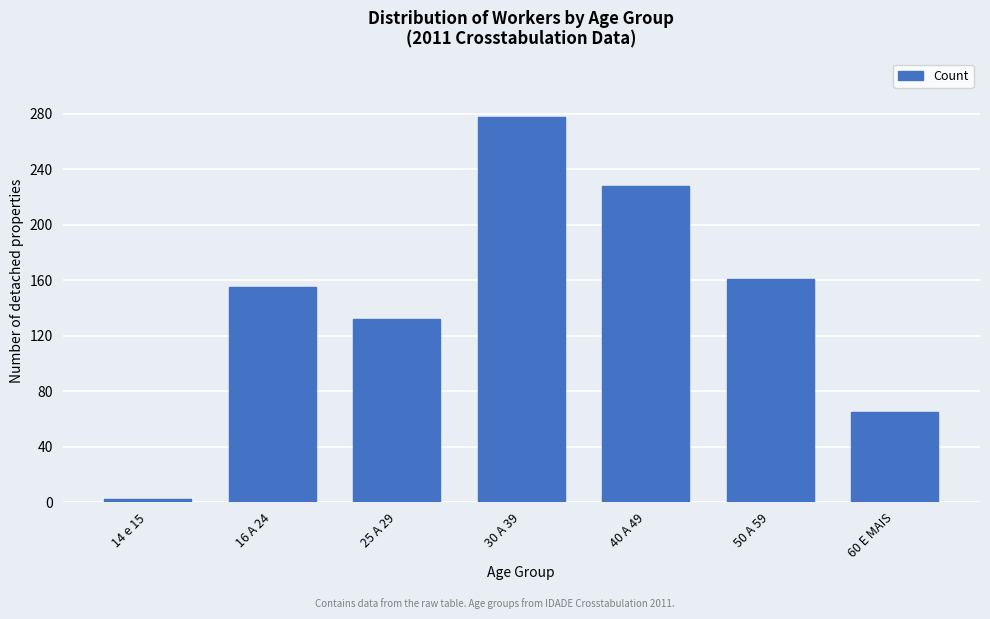

Reading left to right, what are all the values shown in this chart?

2	155	132	278	228	161	65